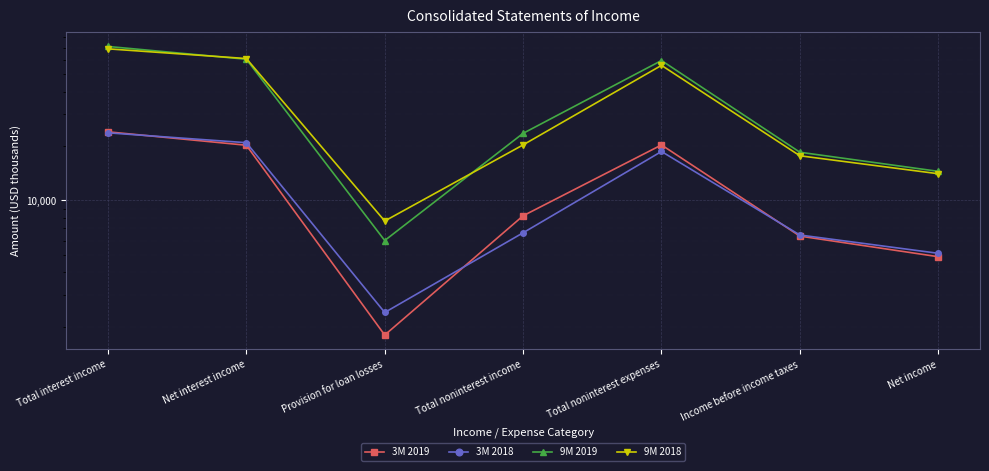

Is the value of 3M 2018 at Provision for loan losses greater than the value of 9M 2018 at Net income?

No